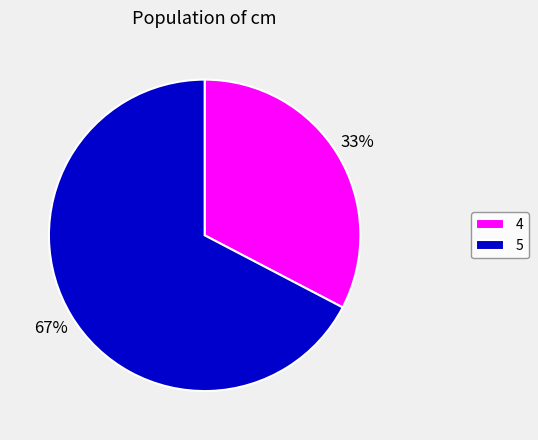

How many slices are in this pie chart?

2